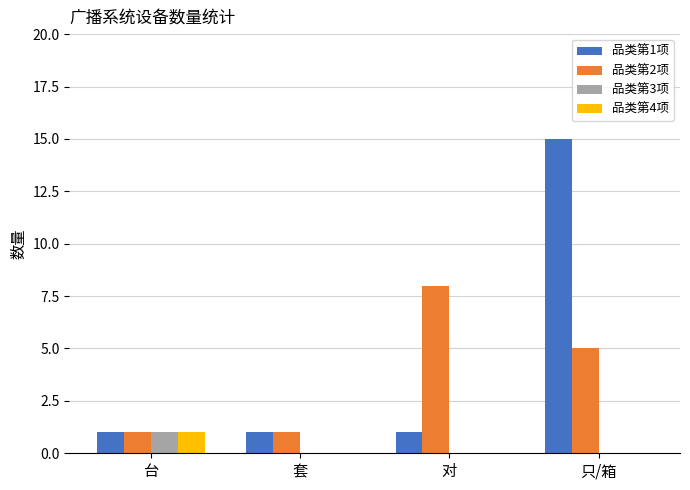

How many groups of bars are there?

4